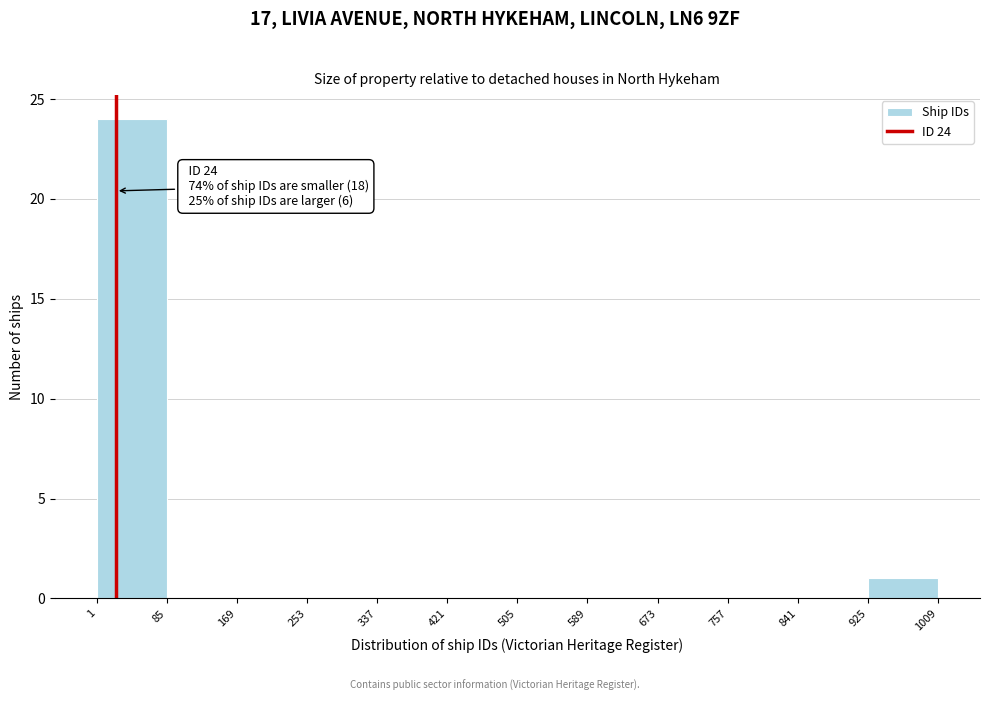

Over which range of the x-axis is the bar tallest?

1 to 85